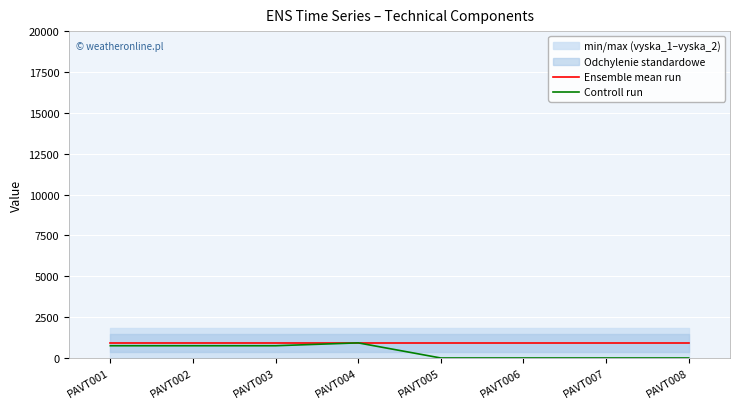

Between PAVT003 and PAVT005, which series saw the biggest shift?

Controll run